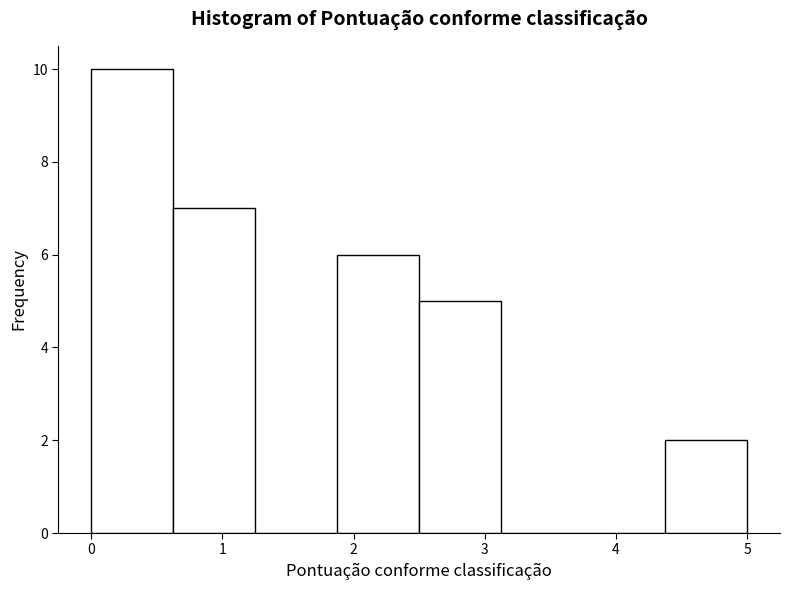

How tall is the bar that spans 4.4 to 5.0 on the x-axis? Neither the bar edges nor the heights are printed on the chart, so give them approximately, as read against the axes.

2